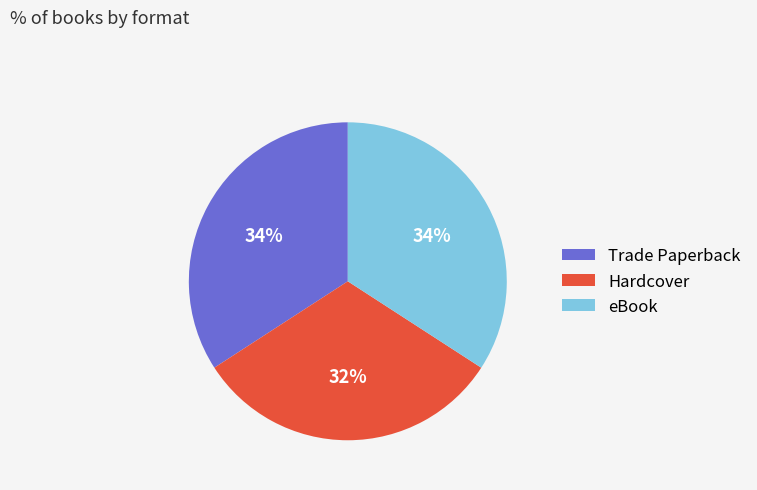

How many segments does this pie chart have?

3